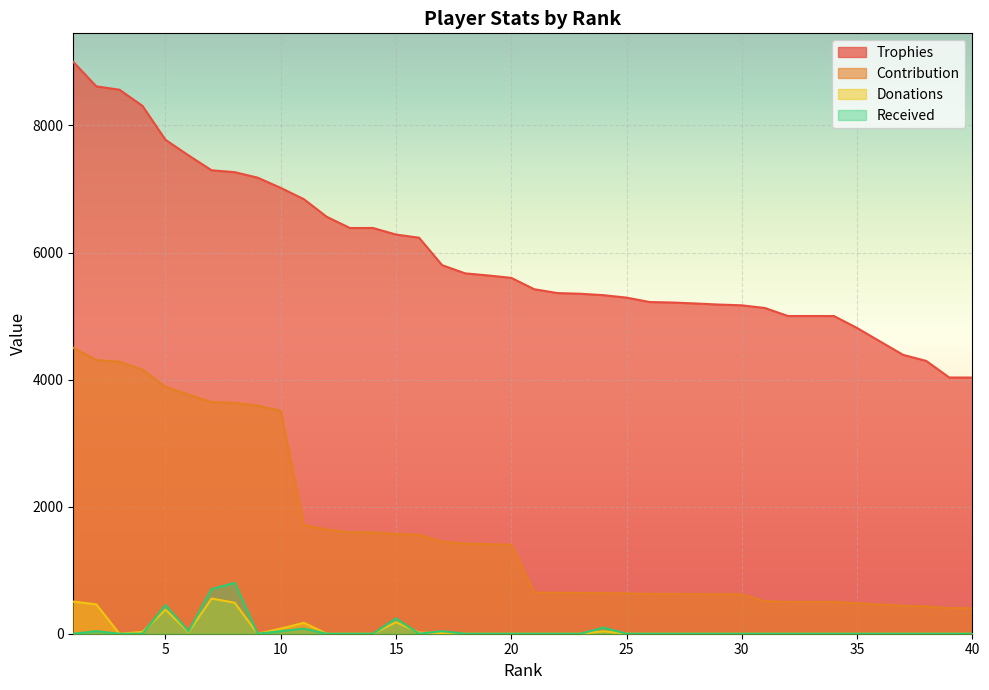

True or false: Received has a value of -331 at 38.

False